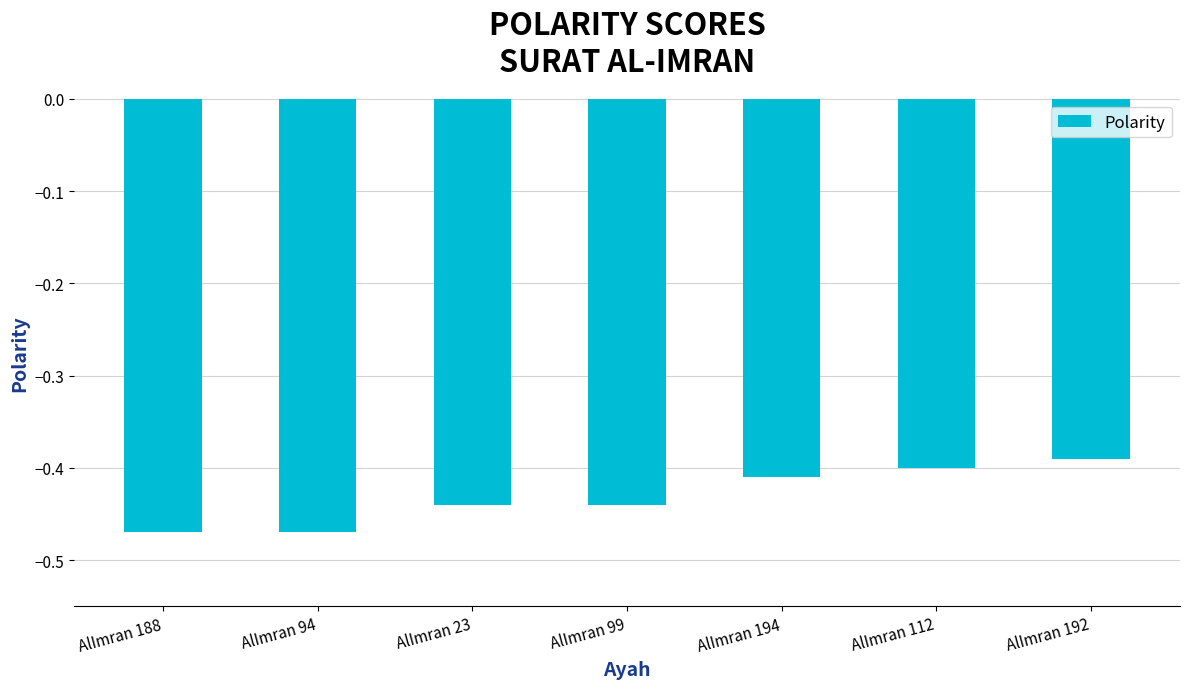

What is the label of the 5th bar from the right?

AlImran 23